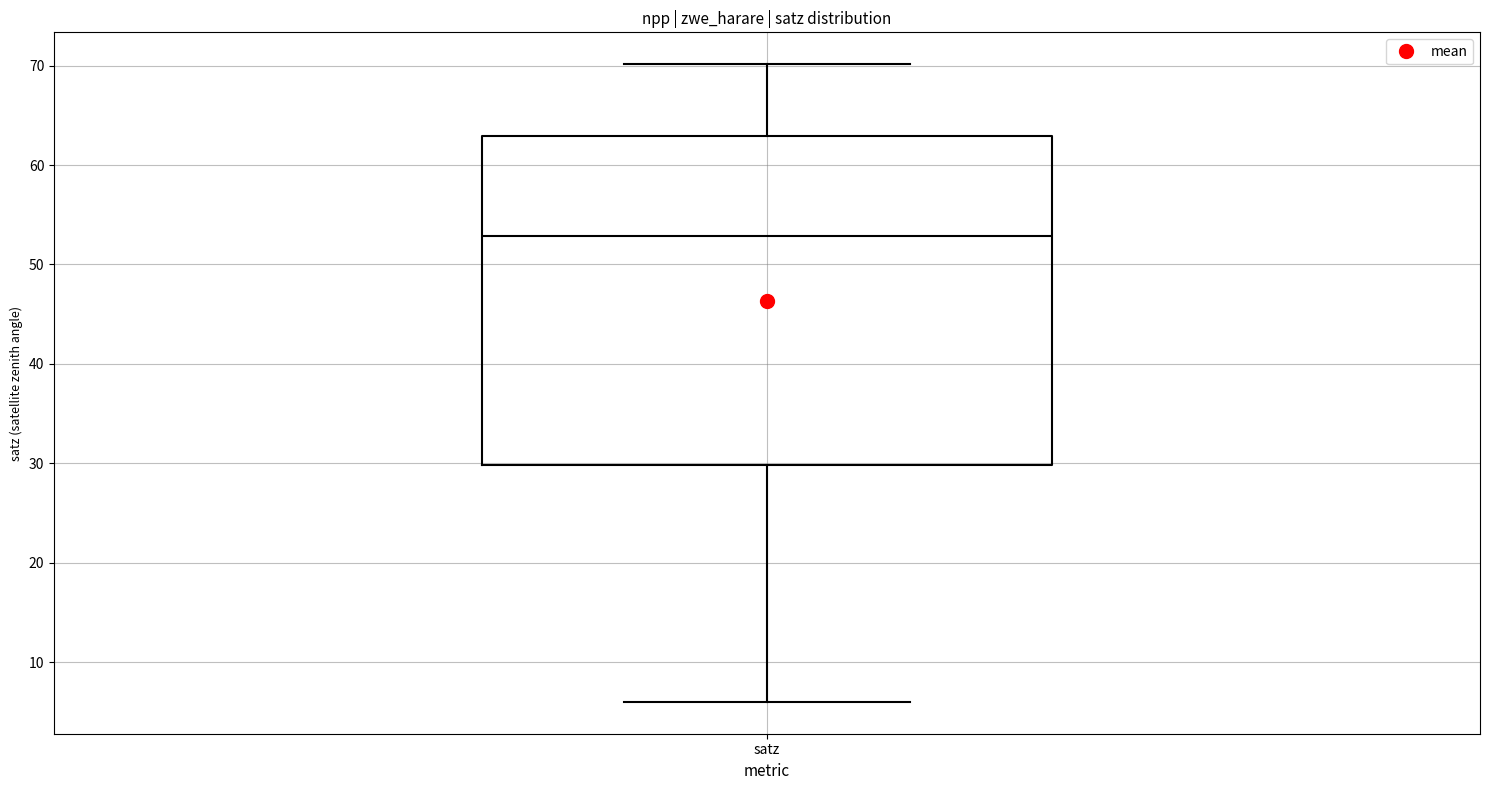

Transcribe this box plot: give where the median line is, the range the box spans, and where the two whiskers end, as read against the y-axis. The values are not printed on the chart, so give them approximately, as read against the axis.

median 53, box 30 to 63, whiskers 6 to 70